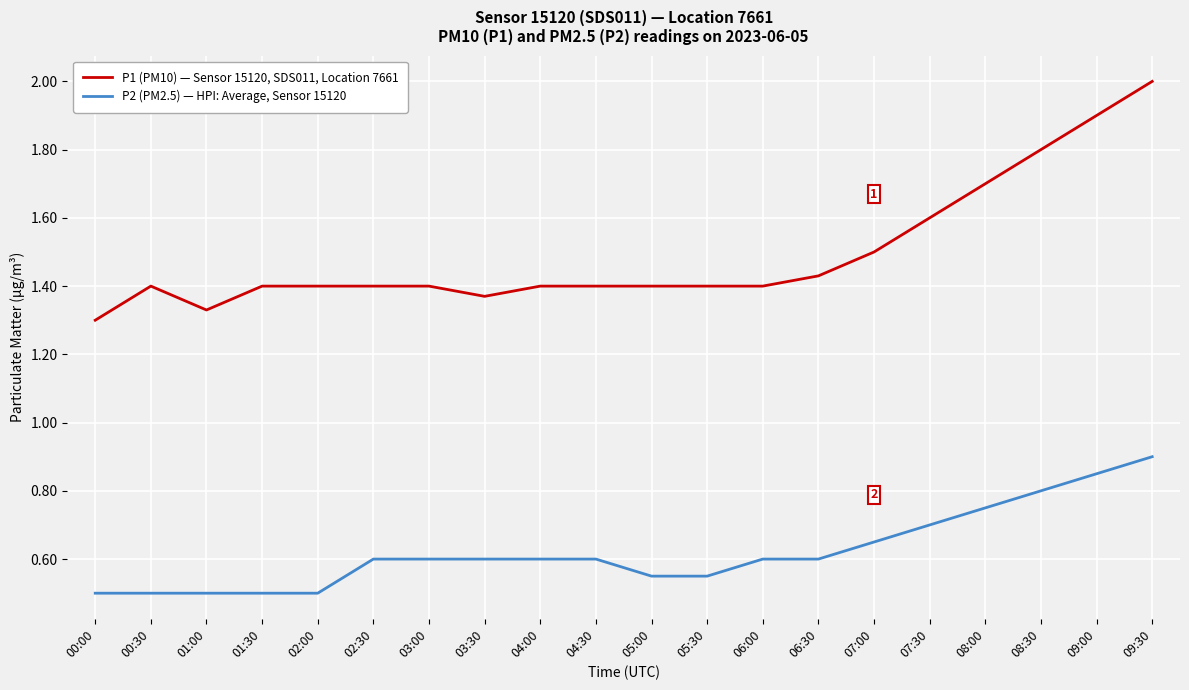

What is the average value of the P1 (PM10) — Sensor 15120, SDS011, Location 7661 series?

1.5